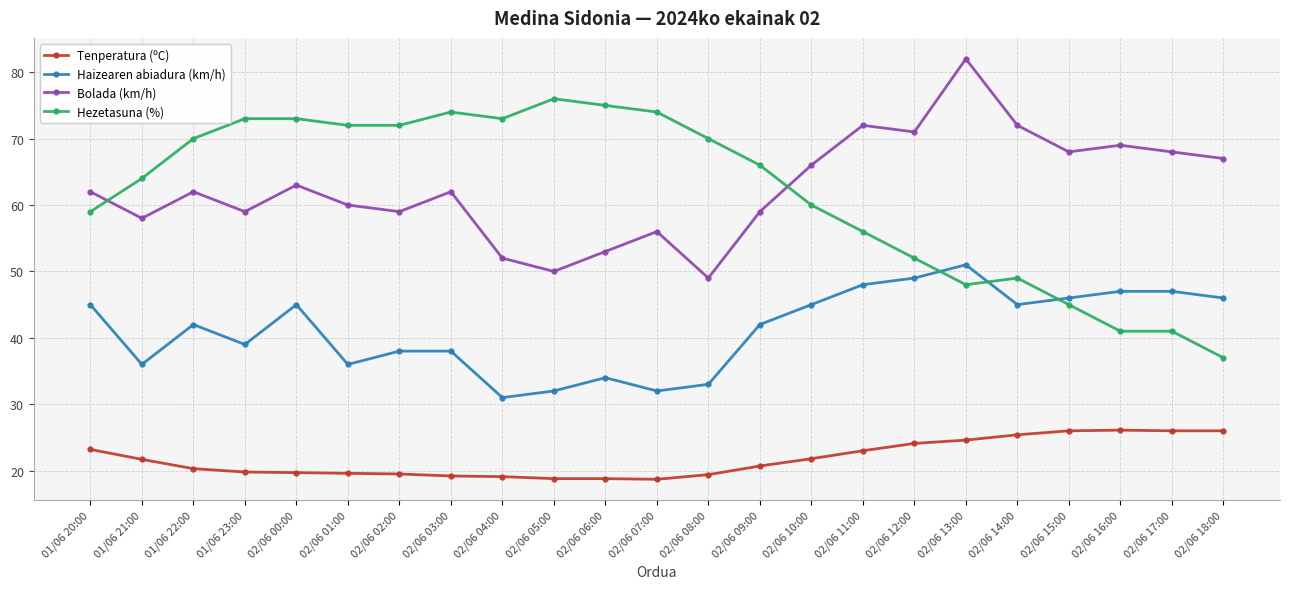

What position from the left is 02/06 01:00?

6